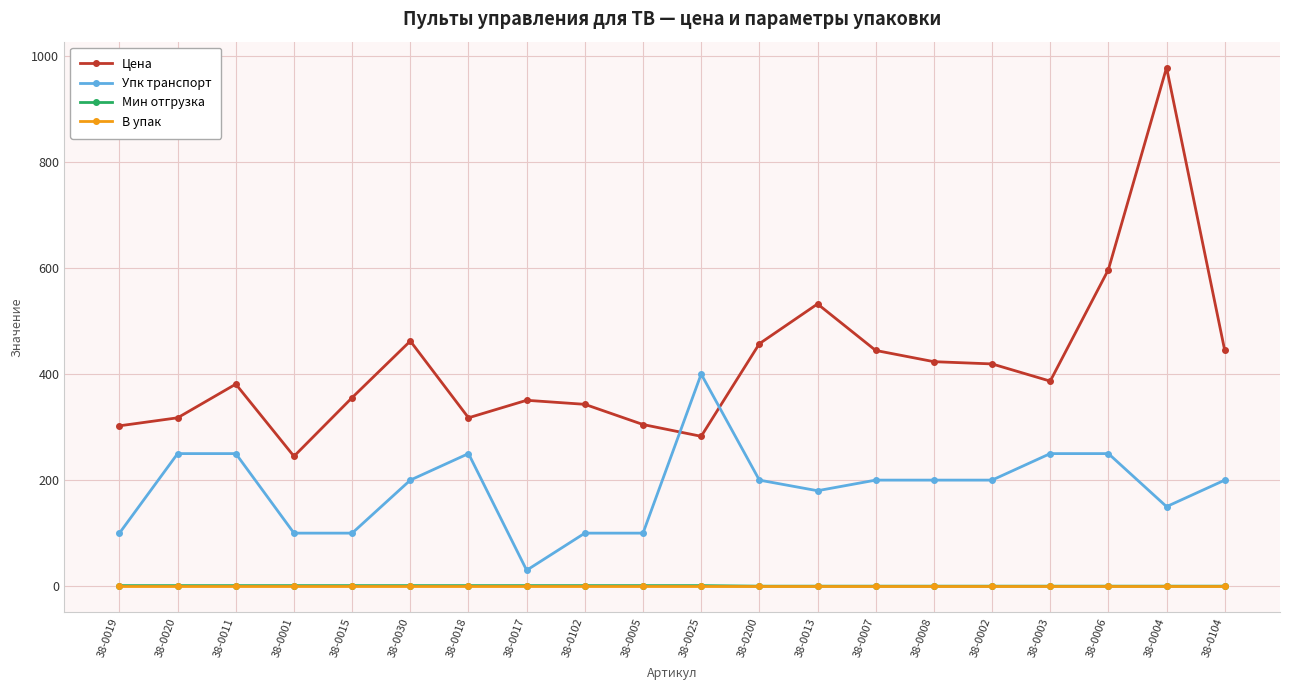

True or false: Цена has a value of 317.5 at 38-0018.

True